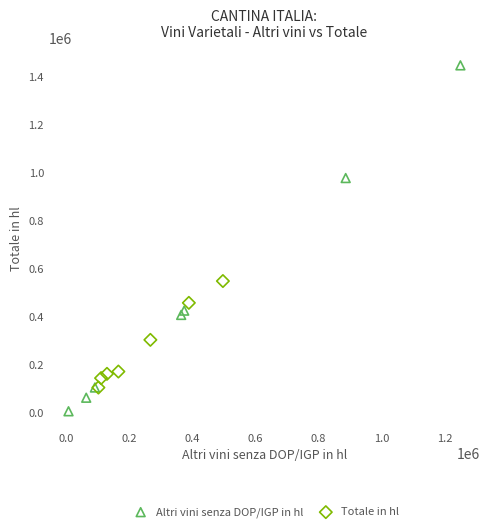

Which series has the largest Y range (max minus min)?

Altri vini senza DOP/IGP in hl